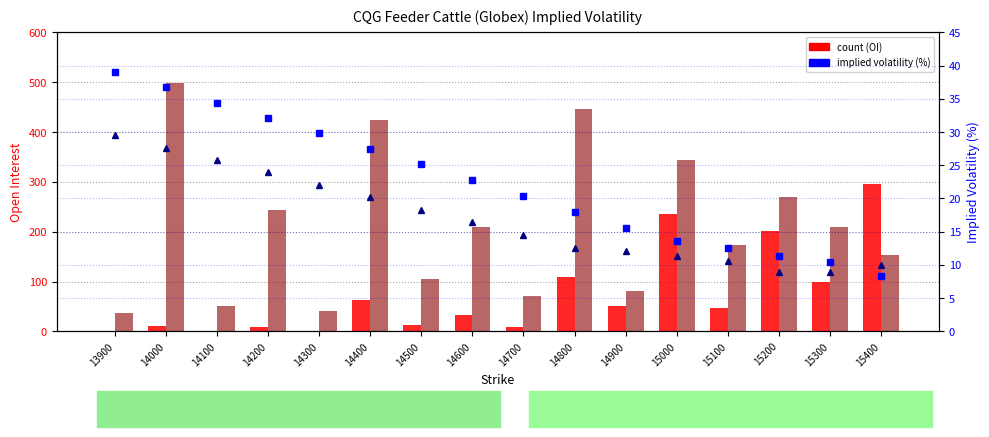

What is the sum of the Puts OI values at 15000 and 14000?

842.0